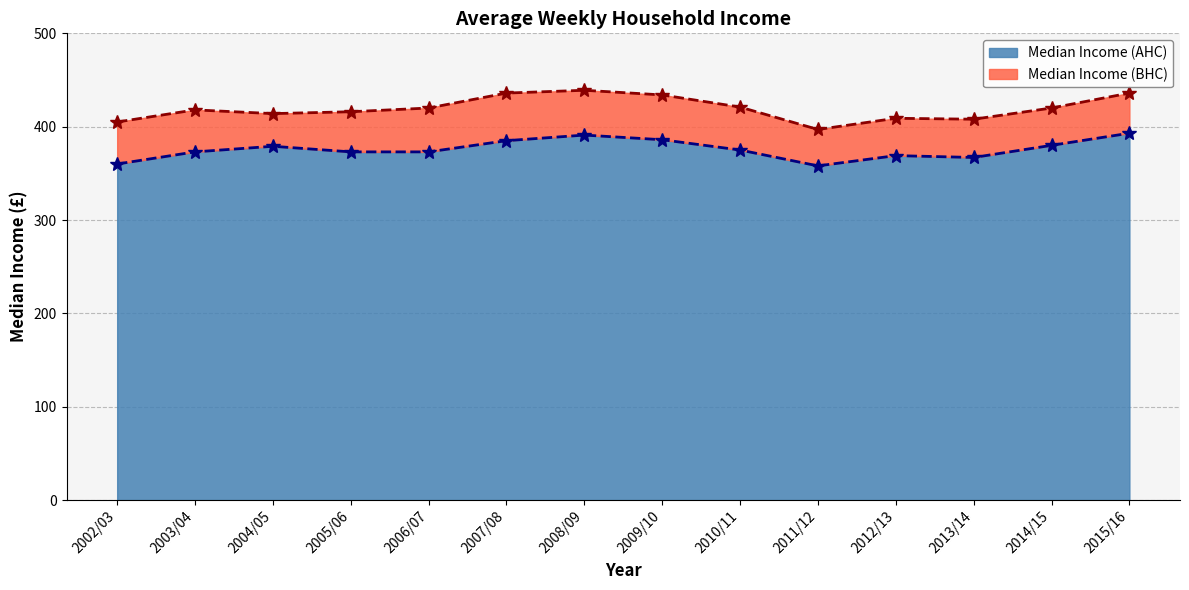

What is the difference between the maximum and minimum values in the Median Income (AHC) series?

35